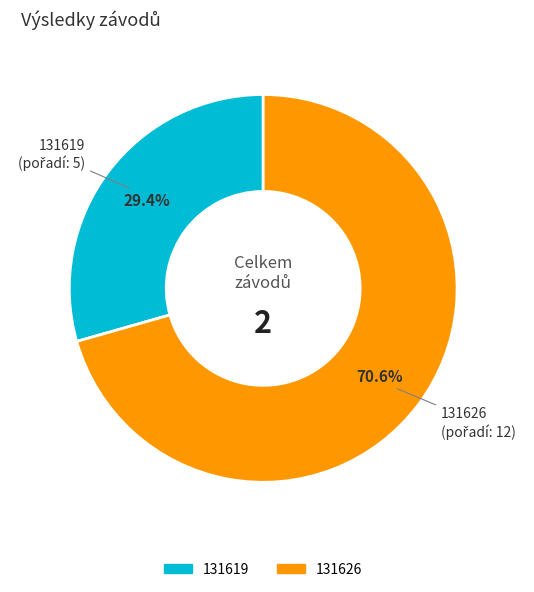

Combined, what portion of the pie is 131619 and 131626?

100.0%